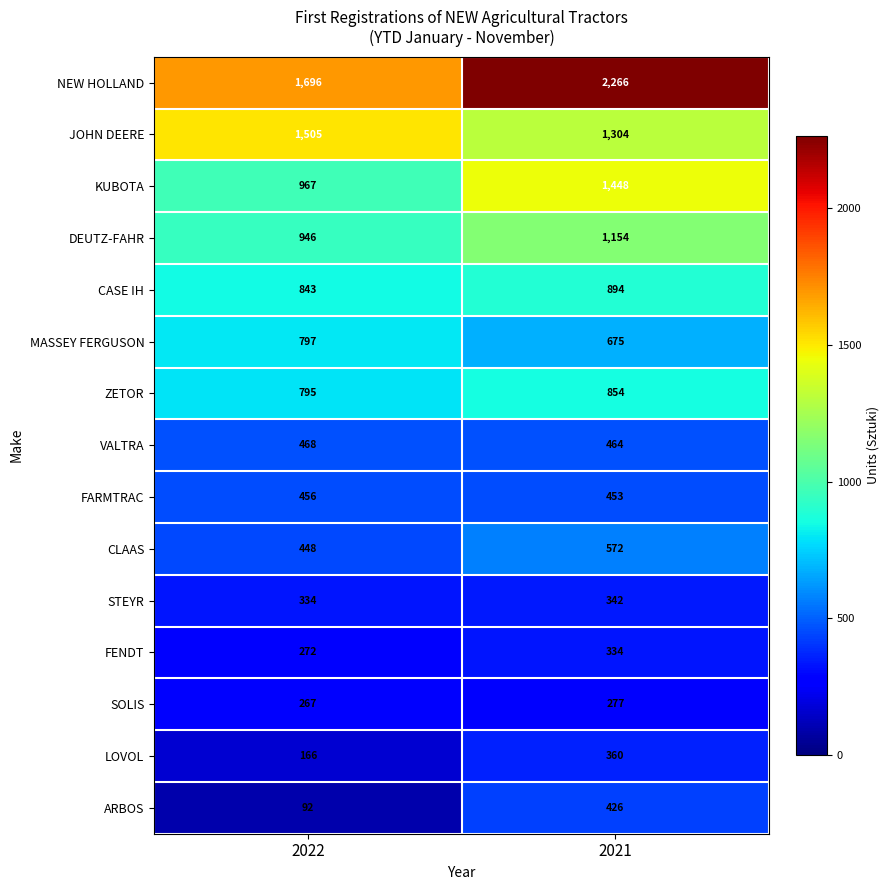

Reading left to right, what are all the values shown in this chart?

NEW HOLLAND: 2022=1696	2021=2266
JOHN DEERE: 2022=1505	2021=1304
KUBOTA: 2022=967	2021=1448
DEUTZ-FAHR: 2022=946	2021=1154
CASE IH: 2022=843	2021=894
MASSEY FERGUSON: 2022=797	2021=675
ZETOR: 2022=795	2021=854
VALTRA: 2022=468	2021=464
FARMTRAC: 2022=456	2021=453
CLAAS: 2022=448	2021=572
STEYR: 2022=334	2021=342
FENDT: 2022=272	2021=334
SOLIS: 2022=267	2021=277
LOVOL: 2022=166	2021=360
ARBOS: 2022=92	2021=426